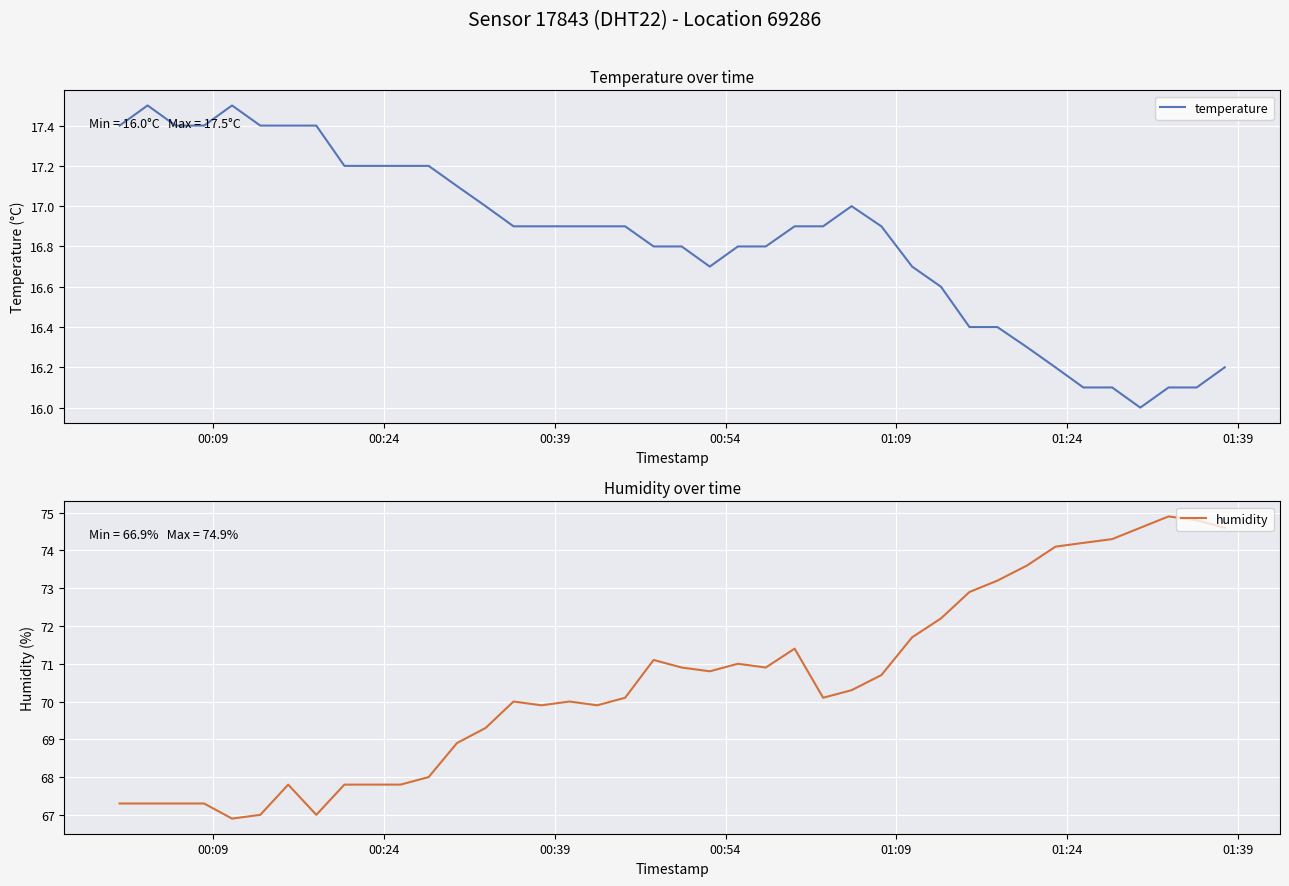

Which series has the largest range (max minus min)?

humidity